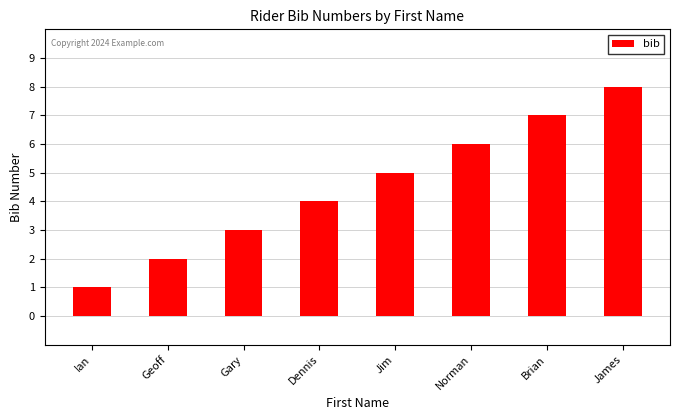

What is the approximate value at Gary?

3